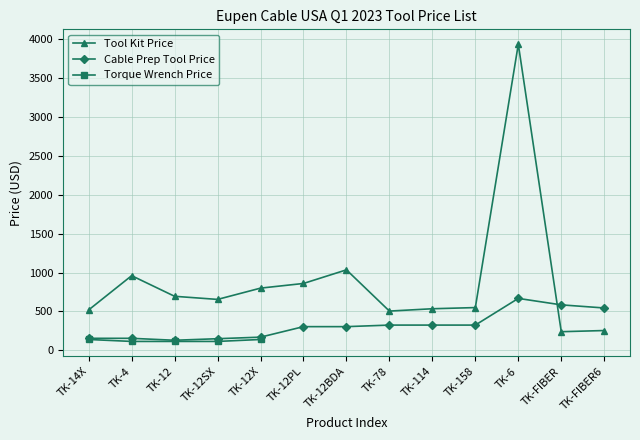

What is the average value of the Cable Prep Tool Price series?

318.7